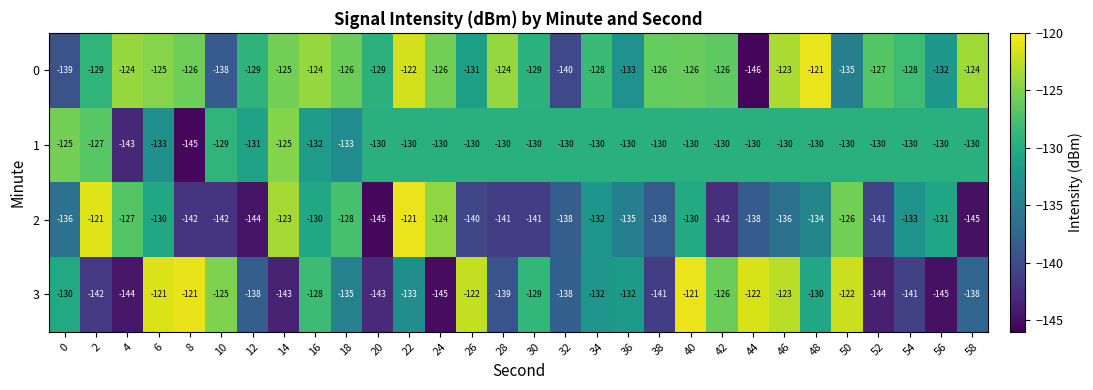

The 1 series shows -130 at 40. True or false?

True